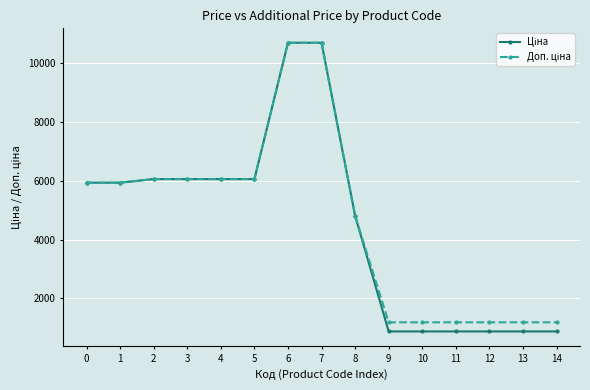

What is the total value across all series at 7?

21401.0